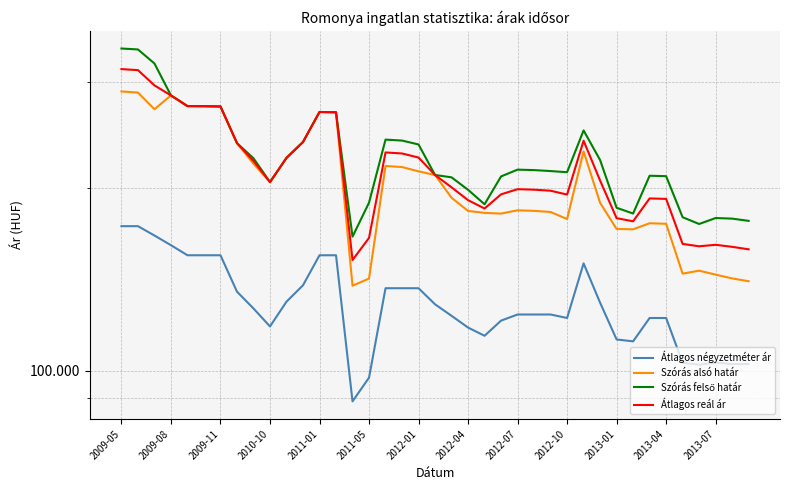

The value of Átlagos reál ár at 2009-11 is 295736. True or false?

True